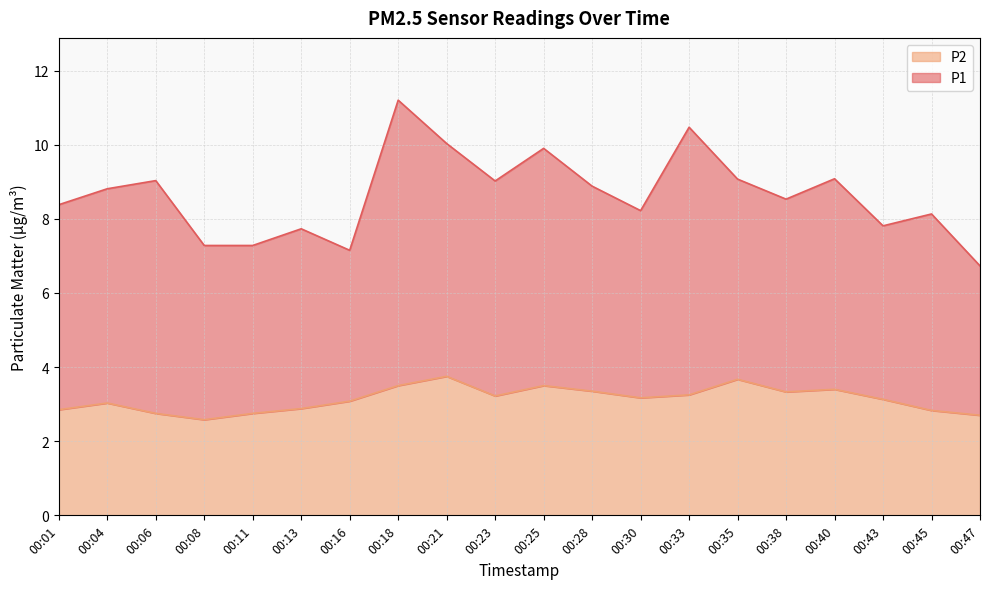

At which category does the chart reach its minimum across all series?

00:08